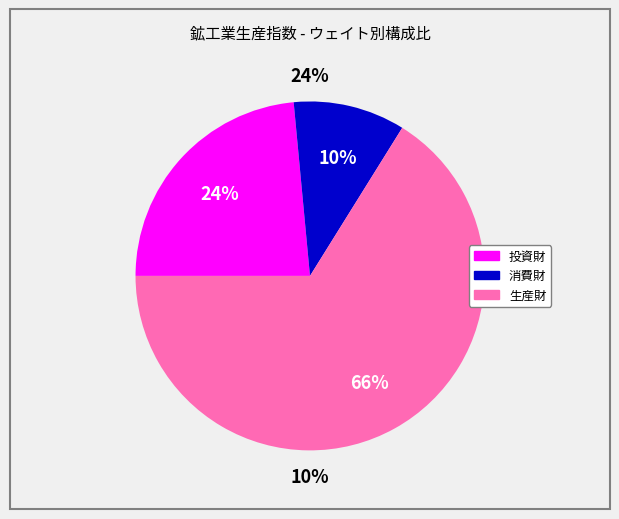

How many segments does this pie chart have?

3